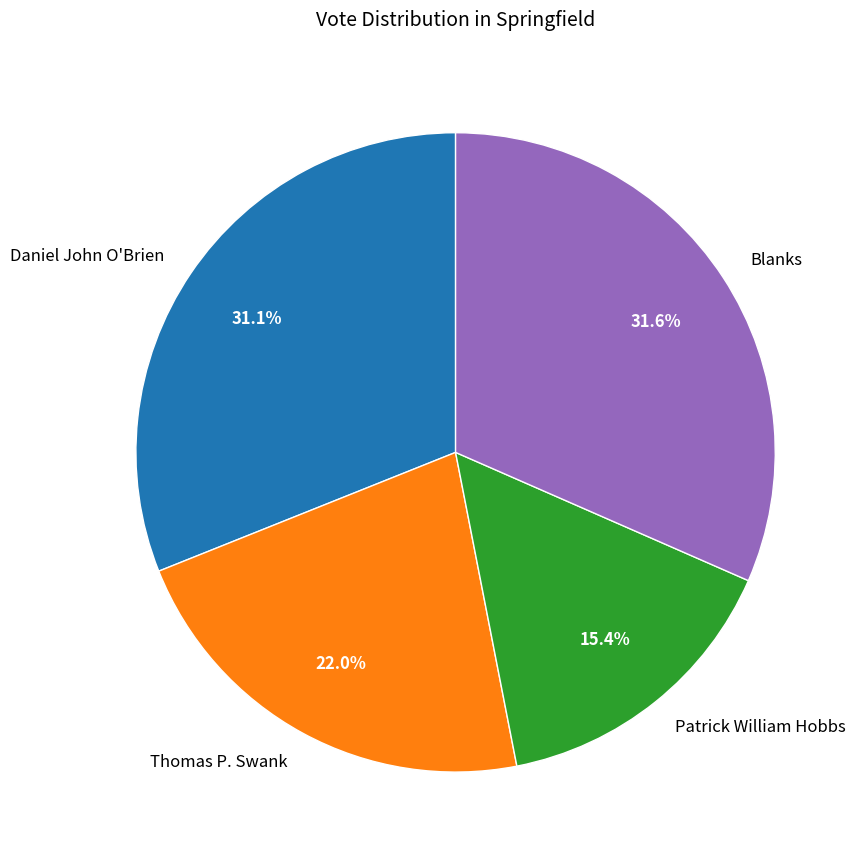

To the nearest percent, what percentage of the pie is Patrick William Hobbs?

15%